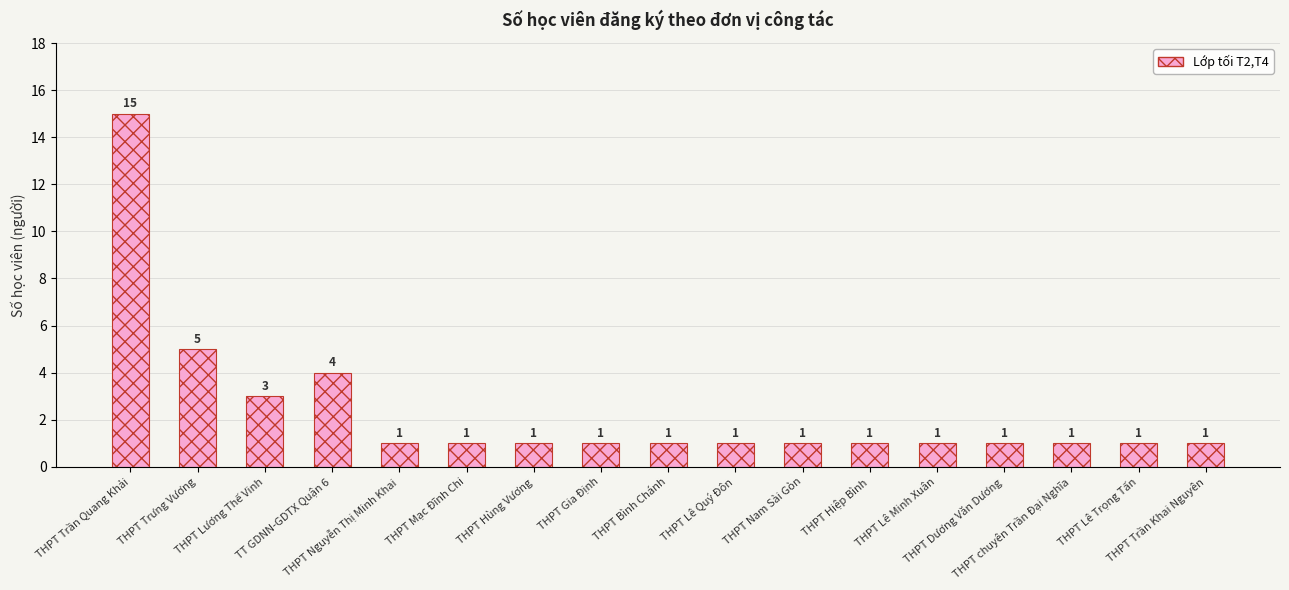

Are the bars horizontal?

No